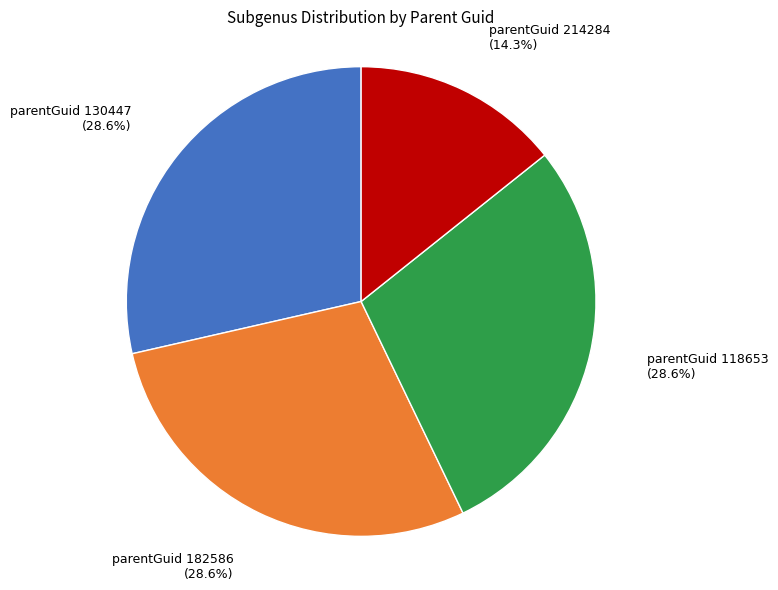

Does any single category account for the majority?

No